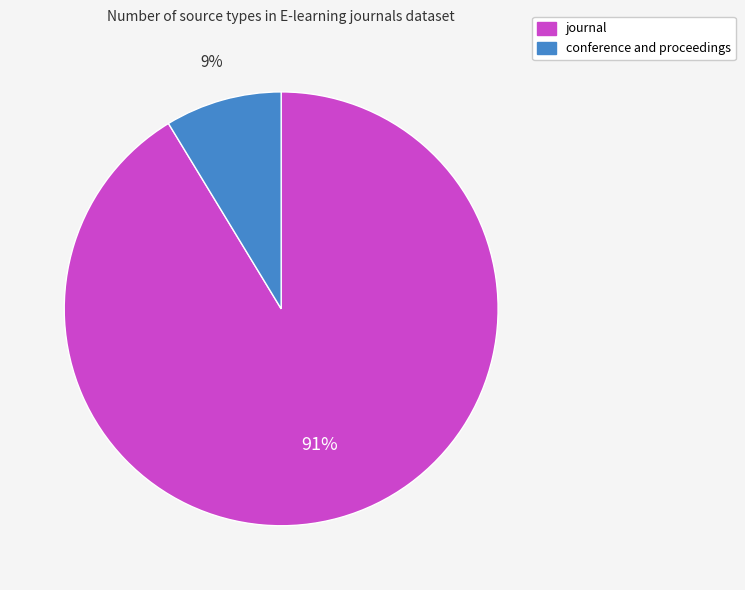

Is conference and proceedings the majority of the pie?

No